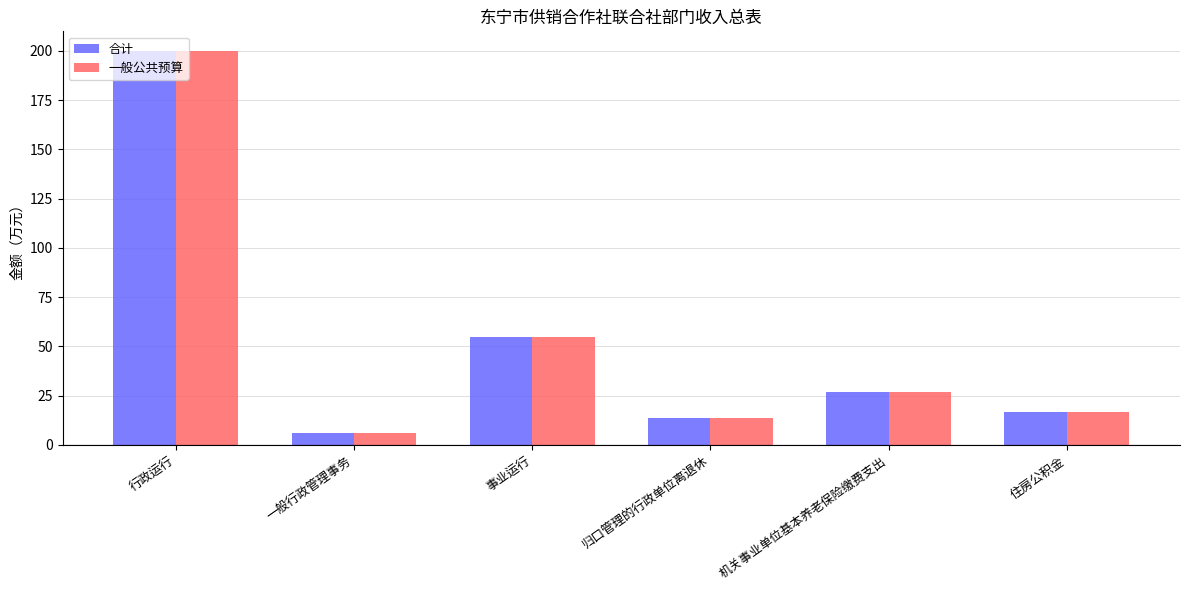

What is the greatest value displayed?

200.0